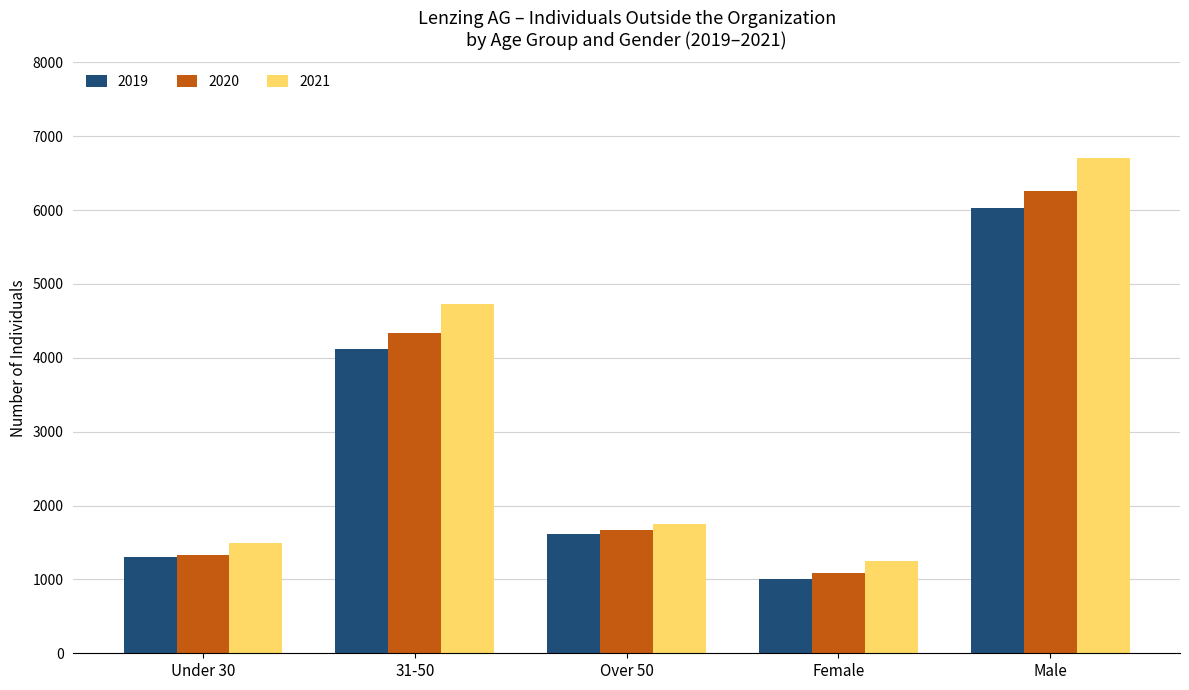

At Male, list the series in order from largest to smallest.

2021, 2020, 2019